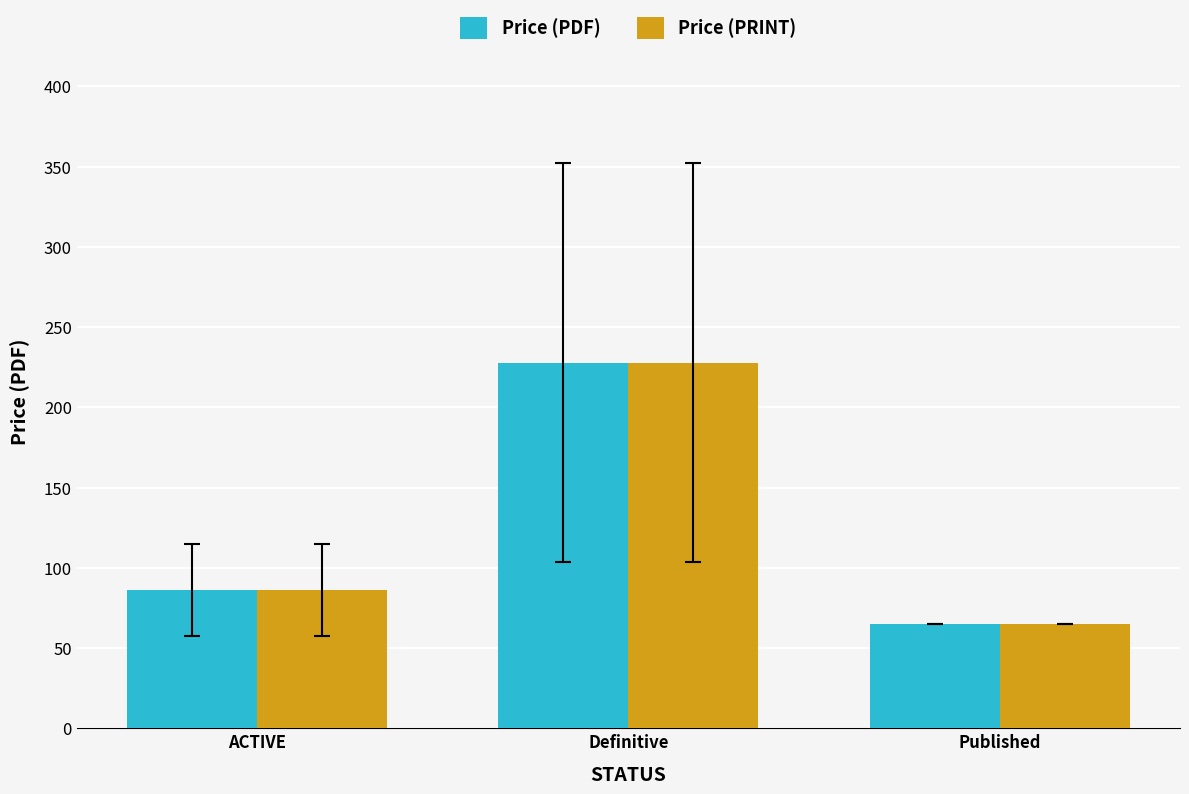

List the labels in order of Price (PRINT) value, largest first.

Definitive, ACTIVE, Published